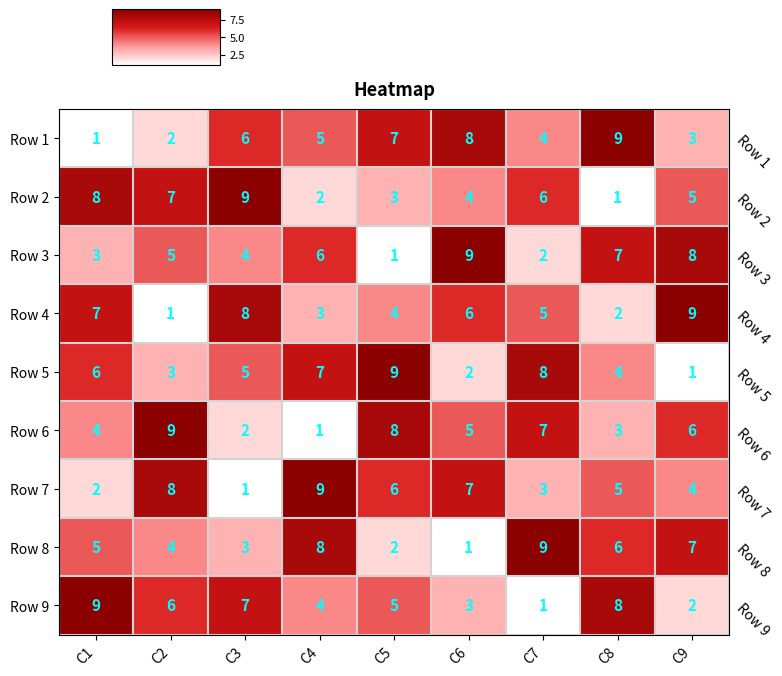

The value of Row 7 at C7 is 5. True or false?

False